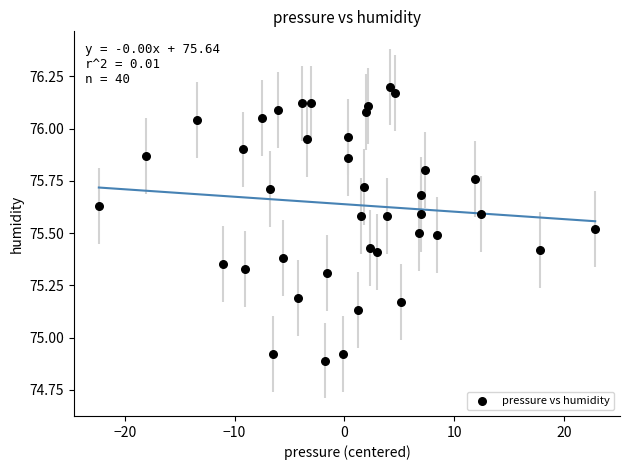

What is the range of Y values (max minus min)?

1.3